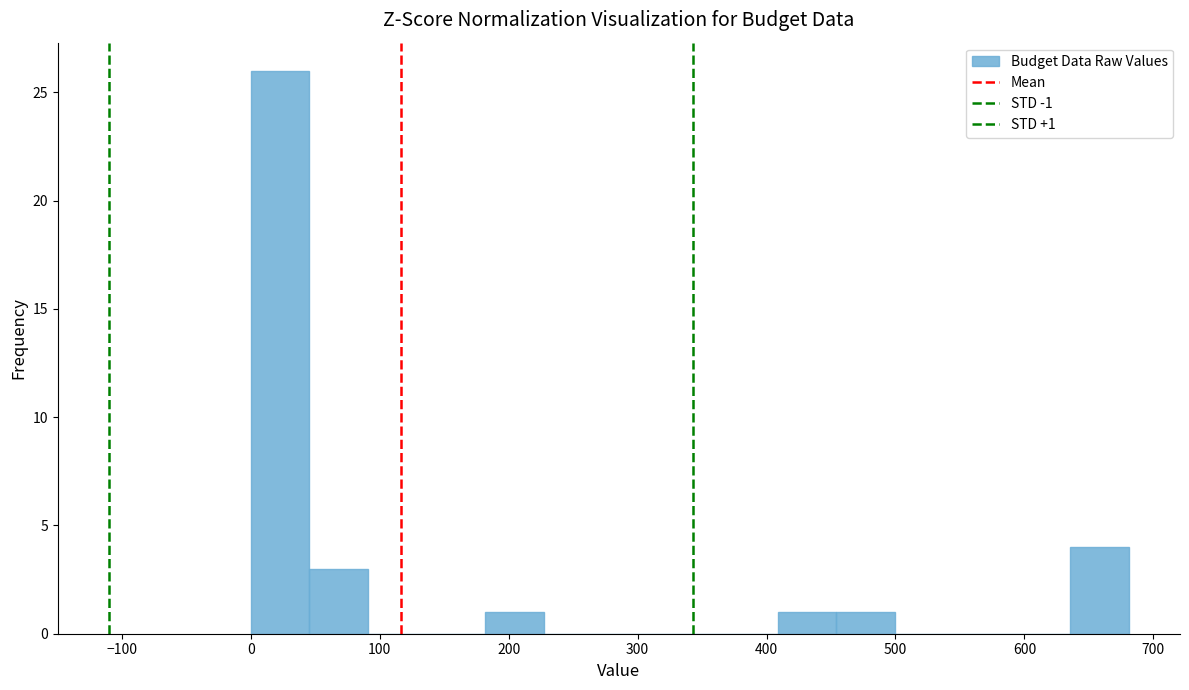

Over which range of the x-axis is the bar tallest?

0 to 50